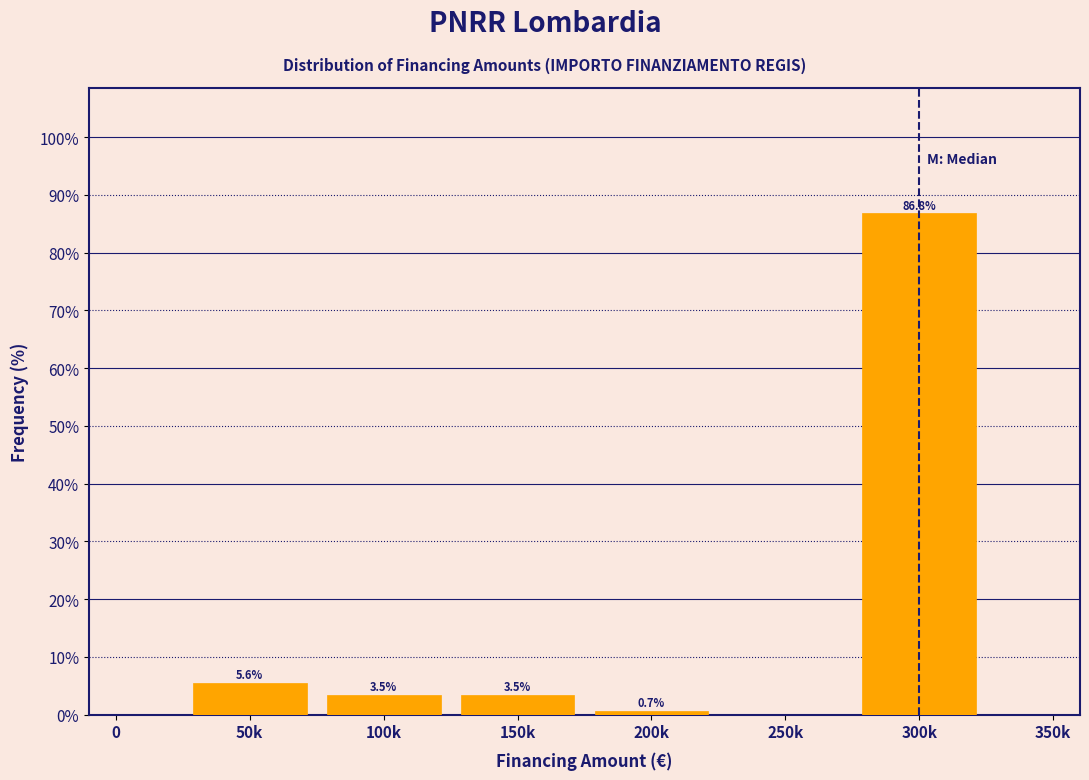

Reading left to right, extract all data points from this chart.

0=0.0	50k=5.6	100k=3.5	150k=3.5	200k=0.7	250k=0.0	300k=86.8